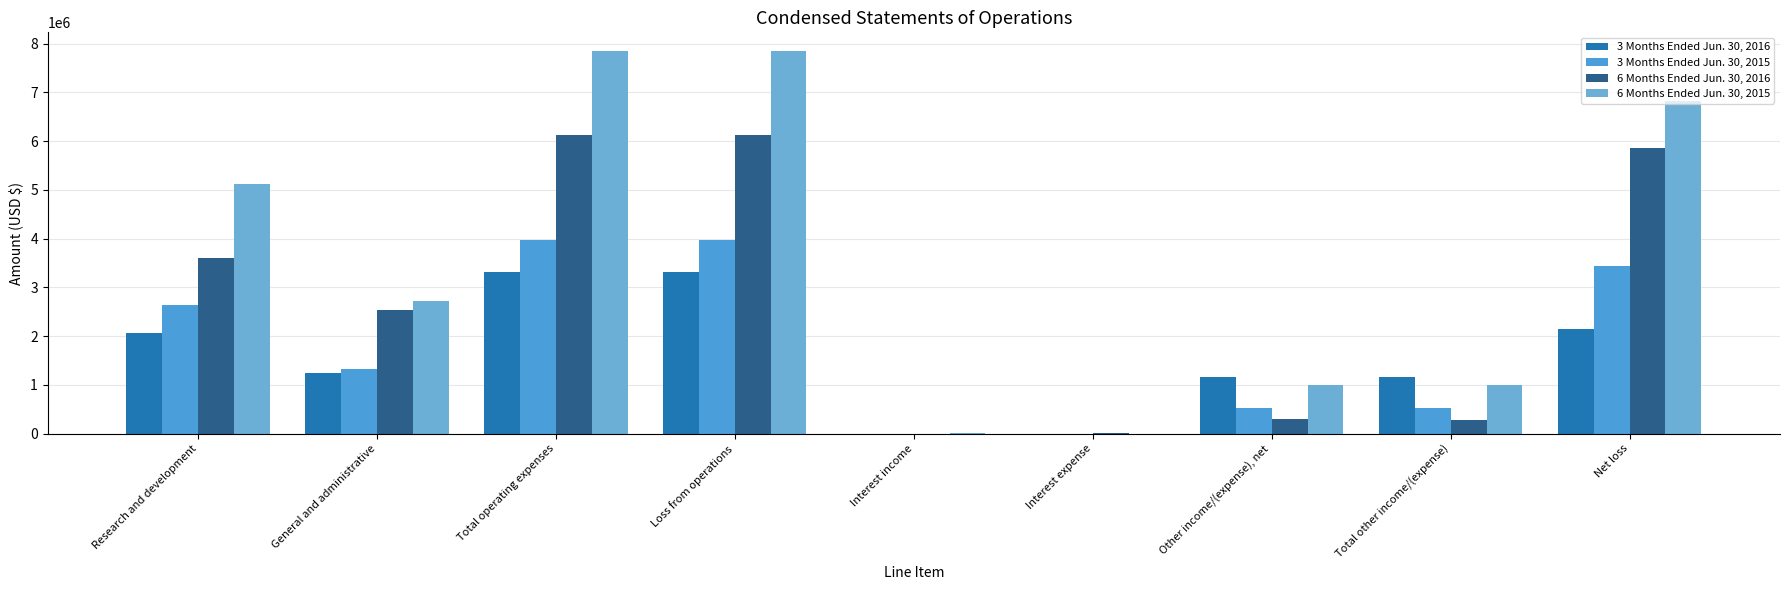

Count the number of categories in the chart.

9